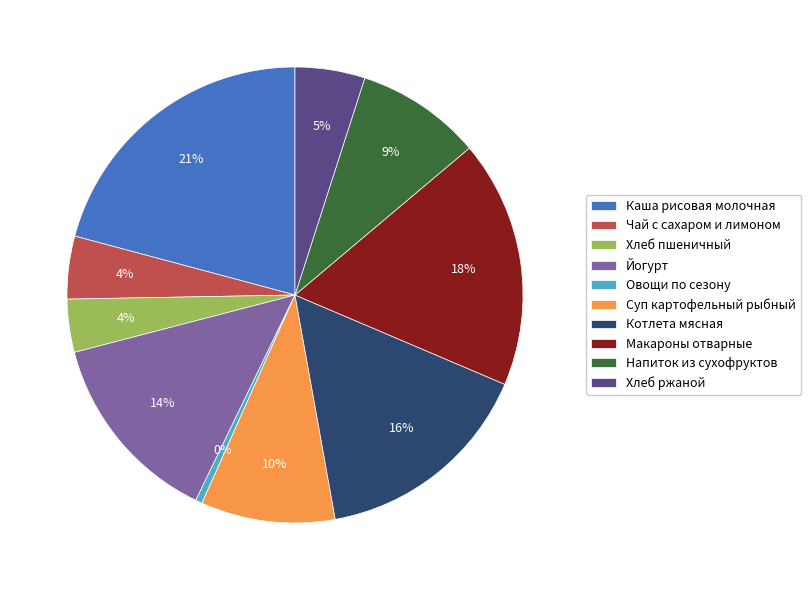

Is it true that Макароны отварные is 18% of the pie?

True